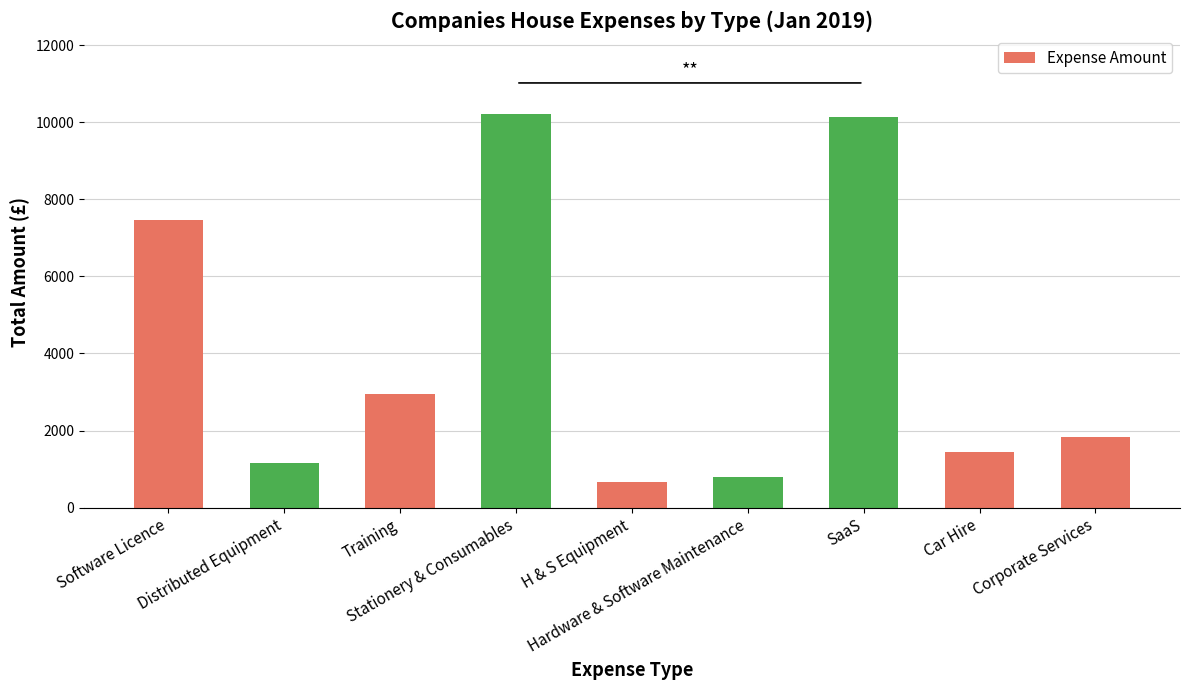

The value at Software Licence is 7458.9. True or false?

True